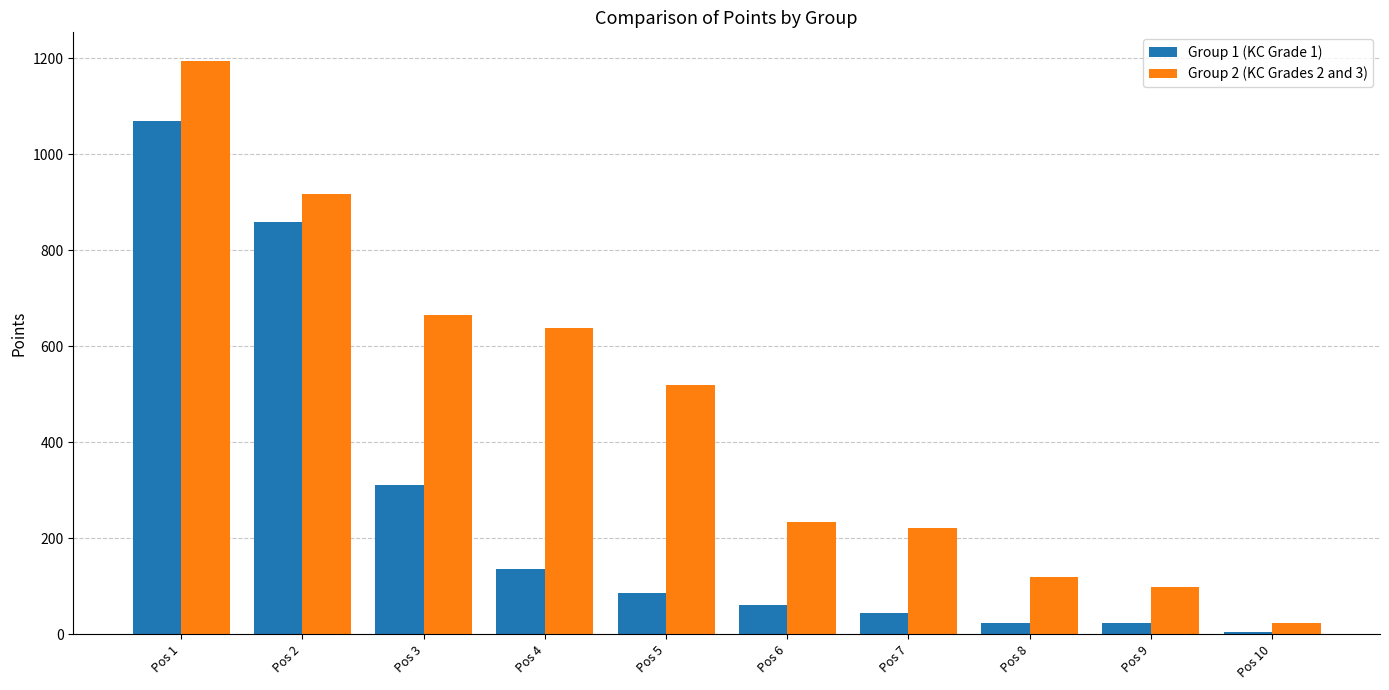

List the series in order of their overall mean, highest first.

Group 2 (KC Grades 2 and 3), Group 1 (KC Grade 1)